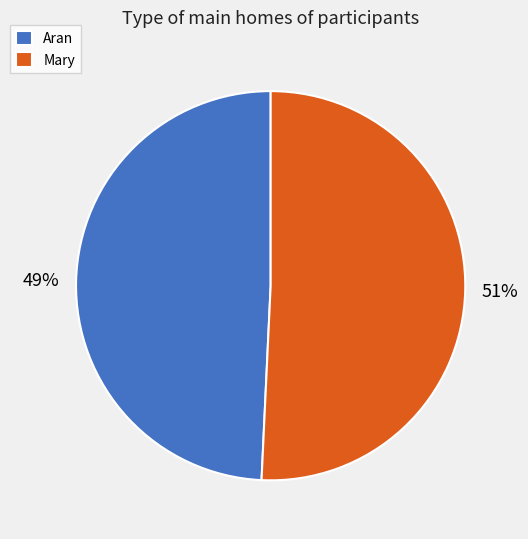

To the nearest percent, what is the average slice percentage?

50%